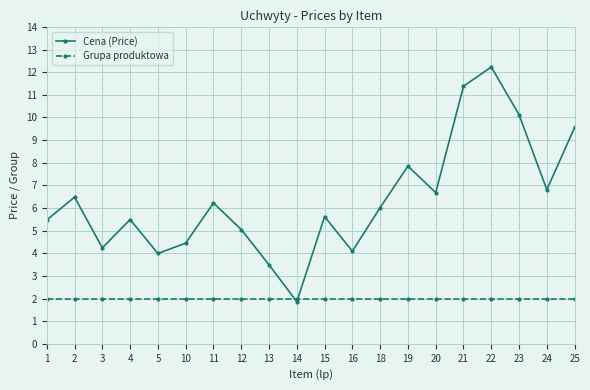

Rank the series at 13 from lowest to highest value.

Grupa produktowa, Cena (Price)